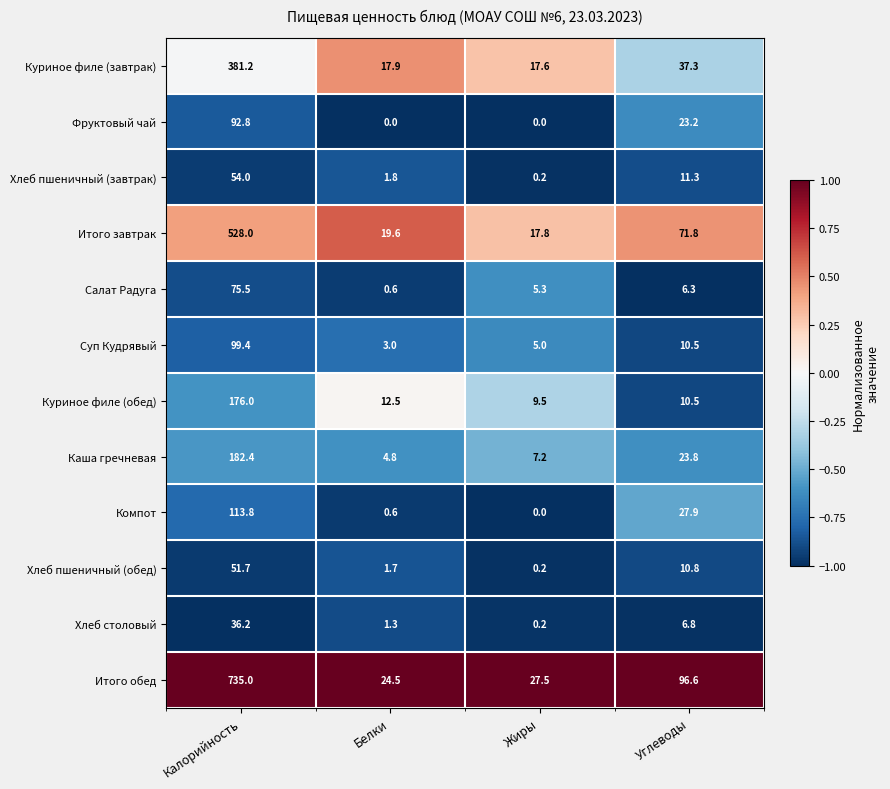

At which label is Суп Кудрявый closest to 51?

Углеводы